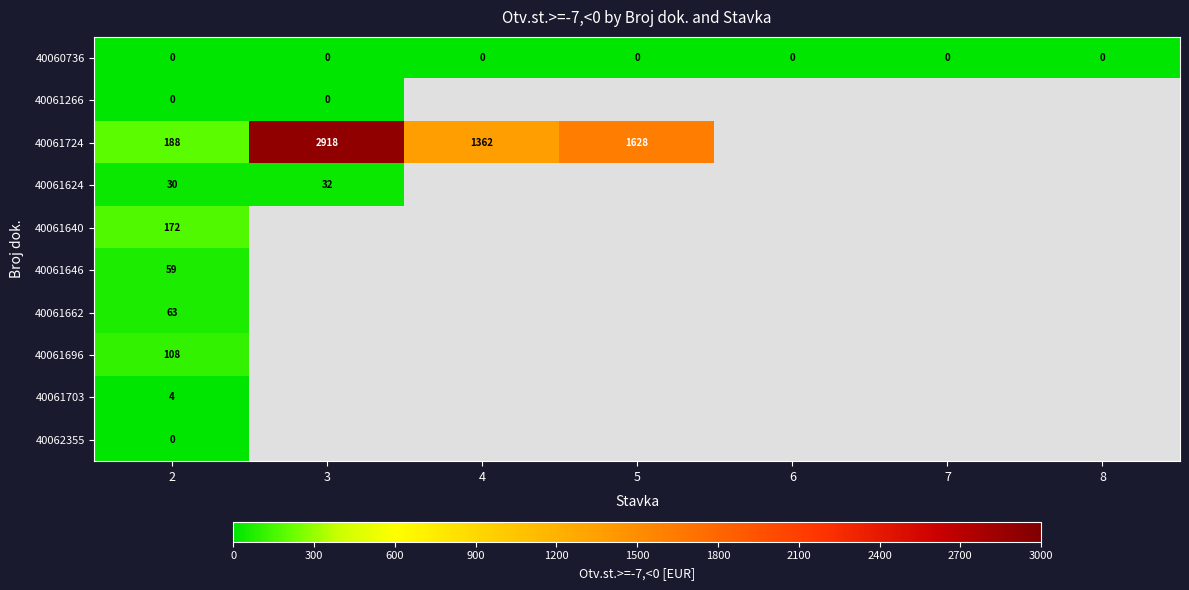

Between 8 and 2, which is larger?

8